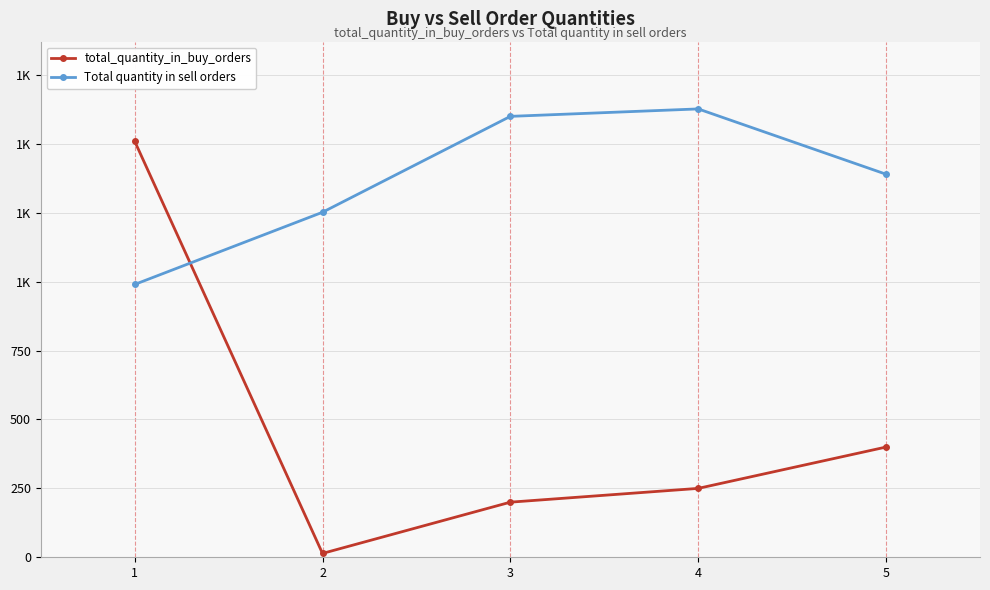

Where is Total quantity in sell orders nearest to the value 1308?

2